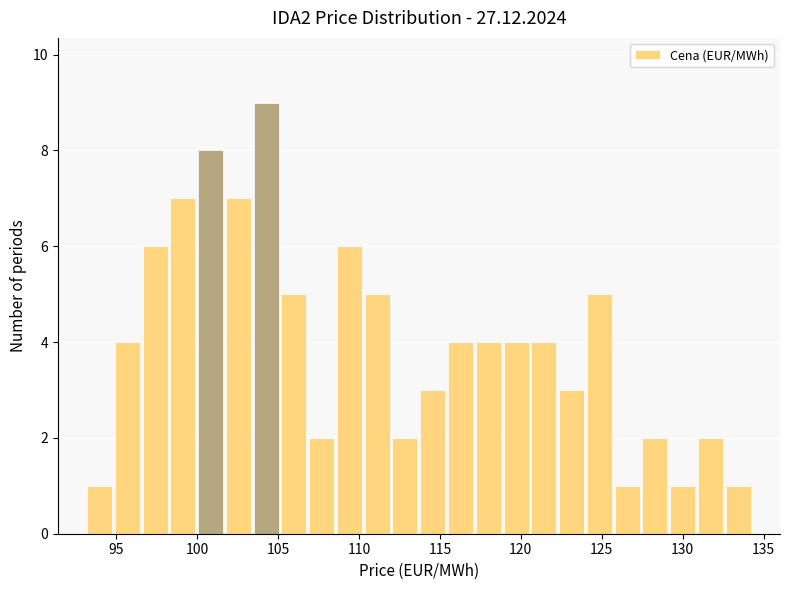

Around what value on the x-axis is the tallest bar? Give the approximate position of its centre, as read against the axis.

104.5